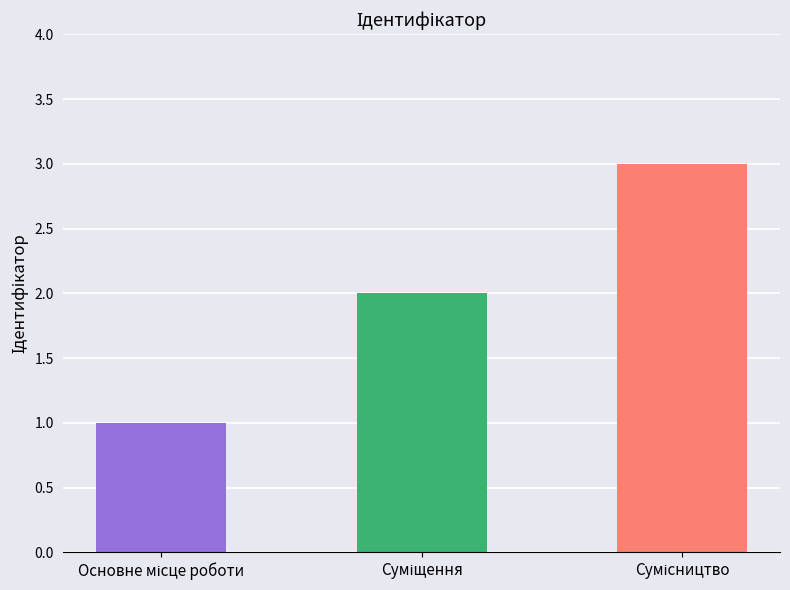

What is the sum of all values?

6